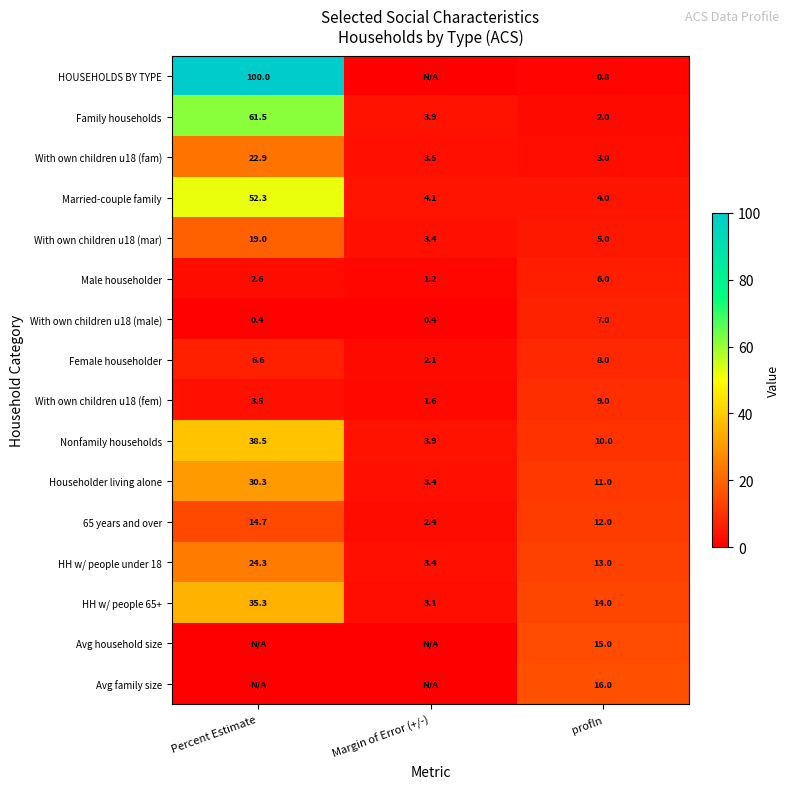

The value of Married-couple family at profln is 5.9. True or false?

False